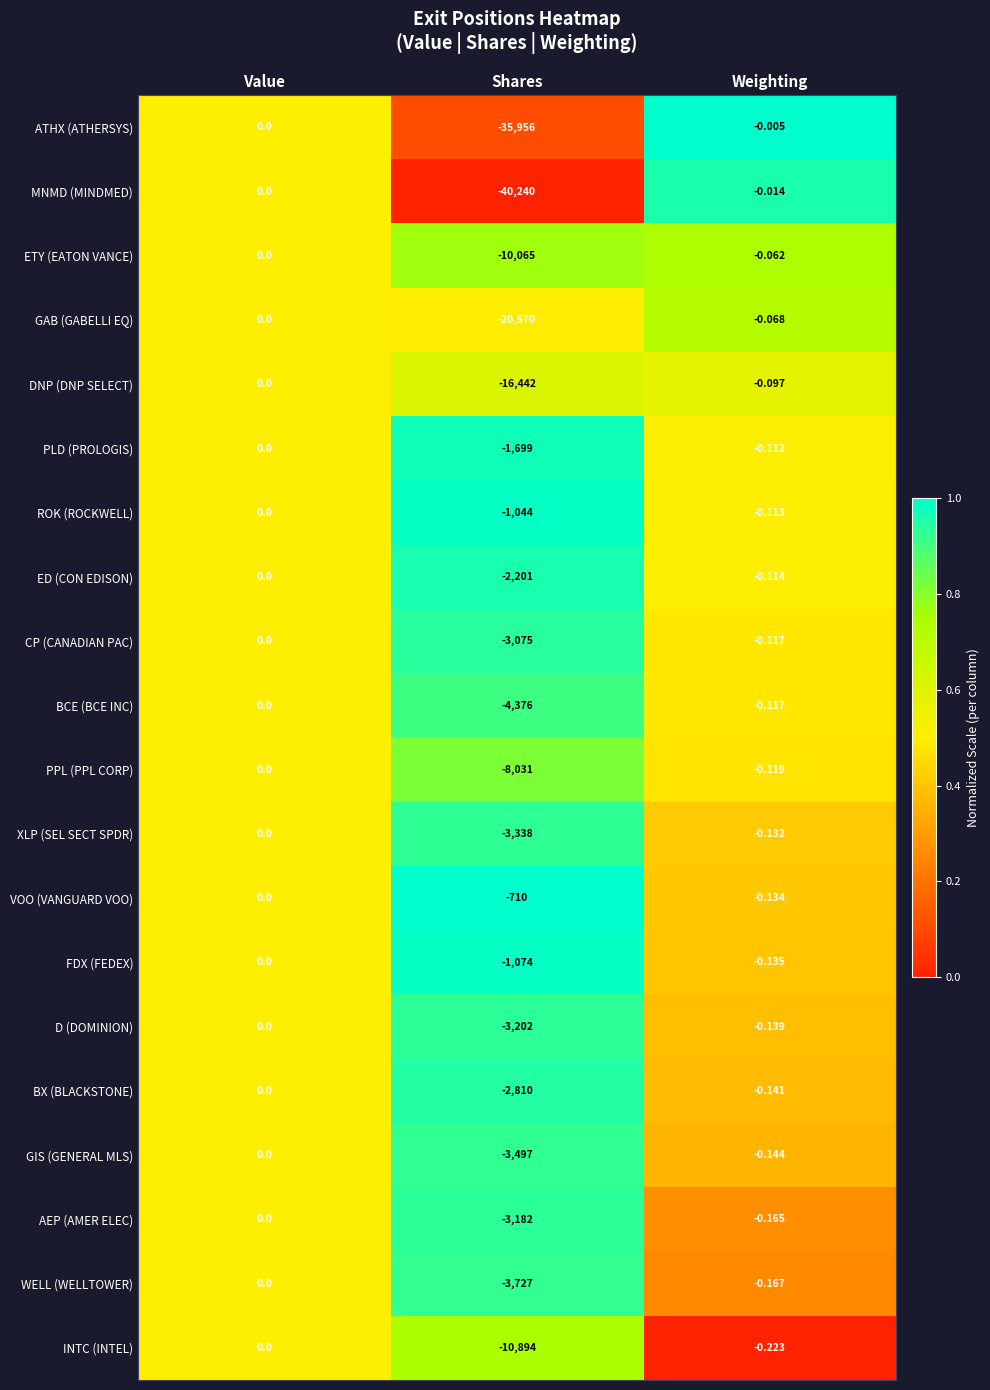

Rank the categories by WELL (WELLTOWER) value from highest to lowest.

Value, Weighting, Shares